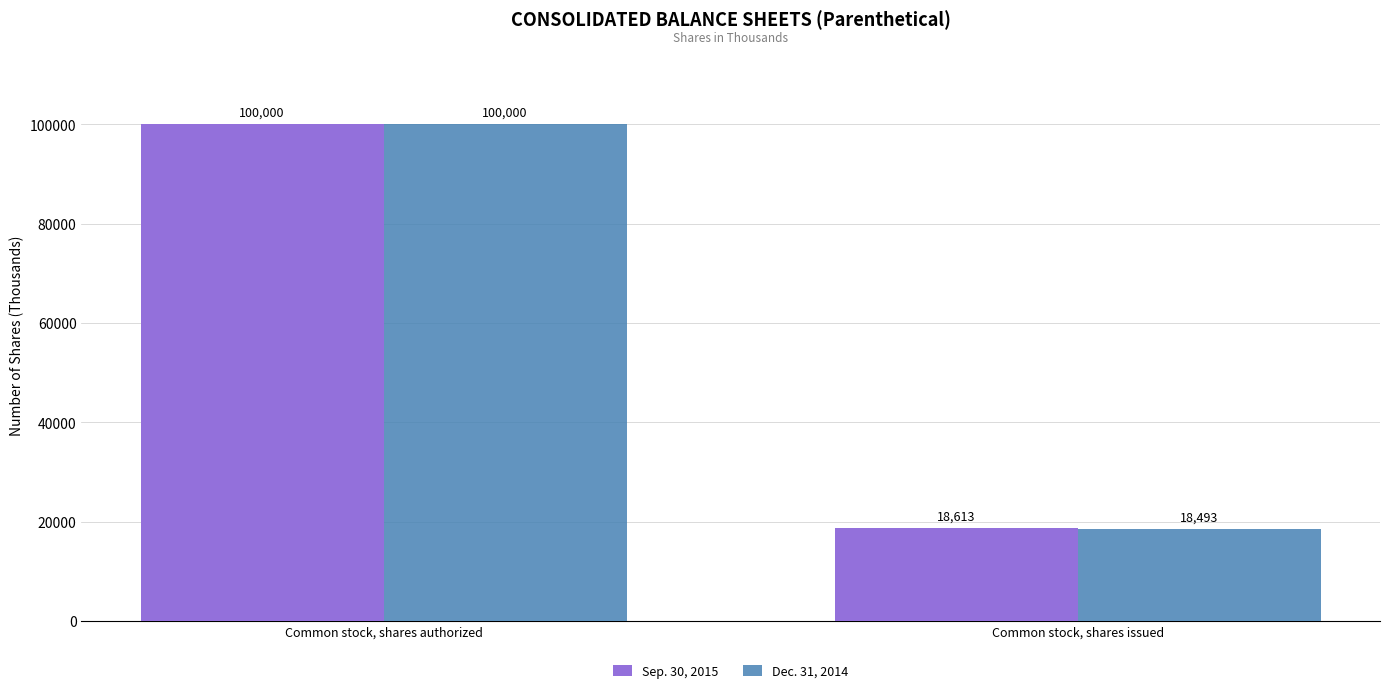

Reading right to left, transcribe all the data shown in this chart.

Sep. 30, 2015: 18613	100000
Dec. 31, 2014: 18493	100000